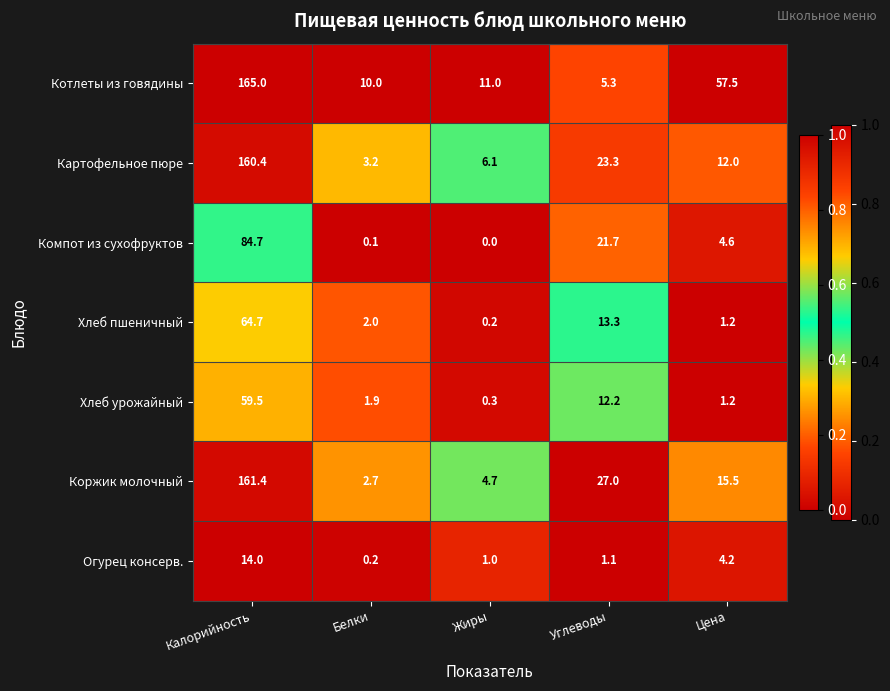

Which series has the widest spread of values?

Котлеты из говядины